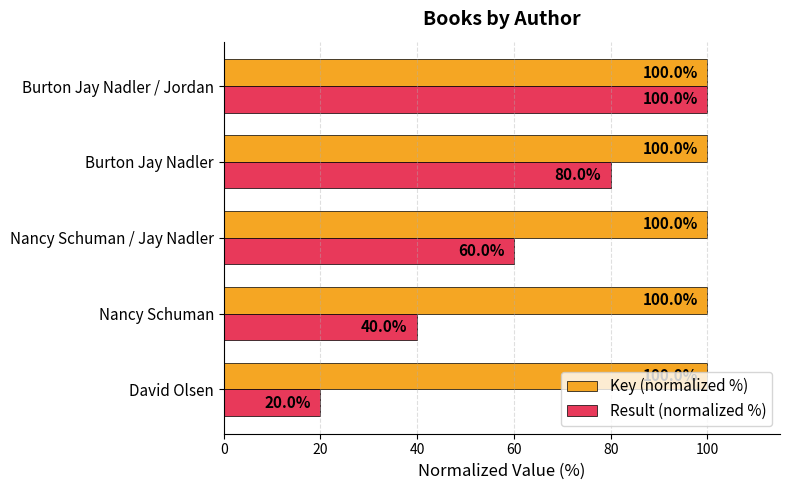

How many data points does each series have?

5